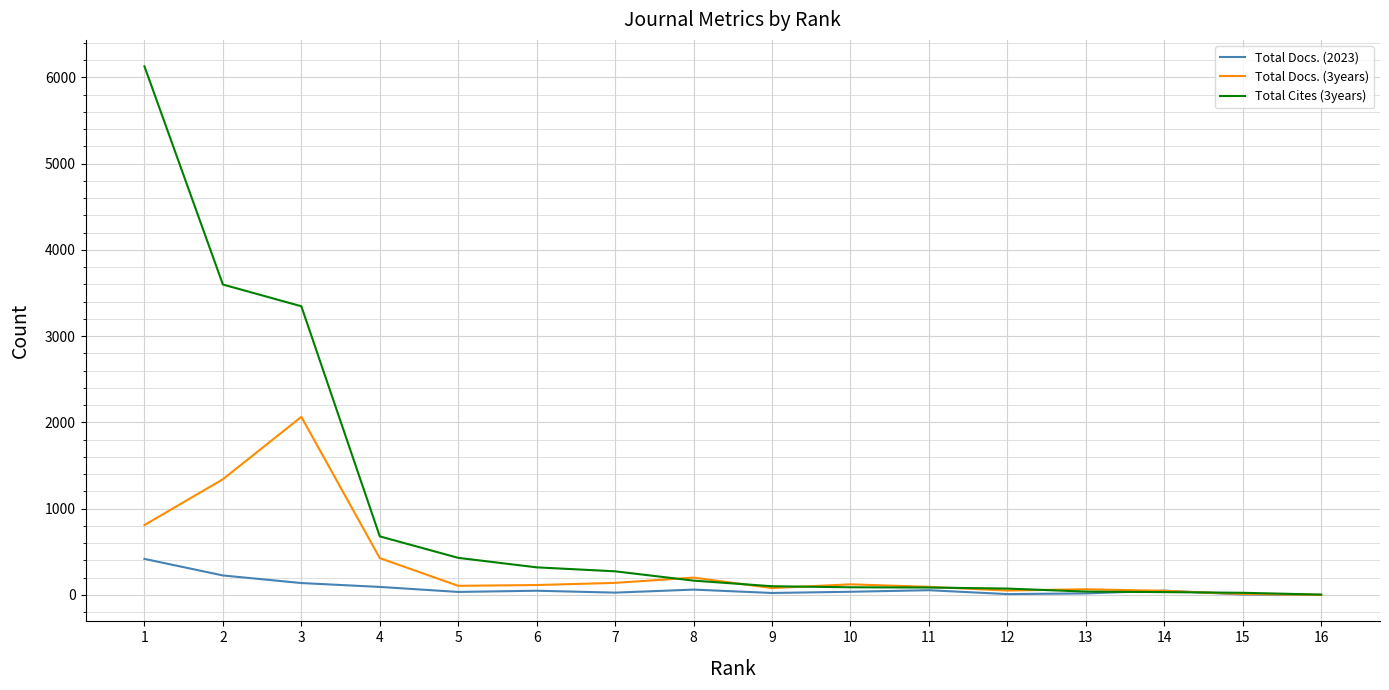

Which series has the largest total across all categories?

Total Cites (3years)